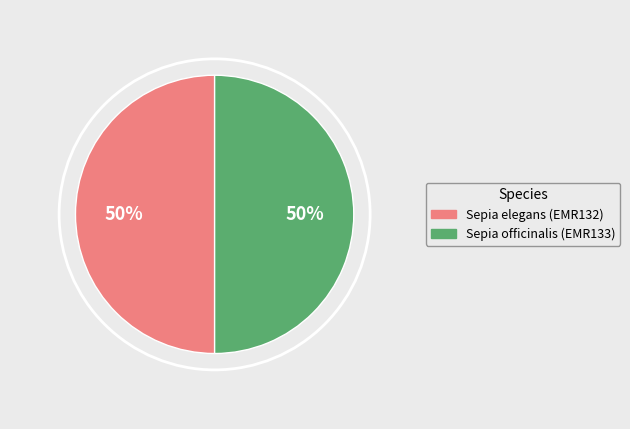

True or false: Sepia elegans (EMR132) accounts for 43% of the total.

False